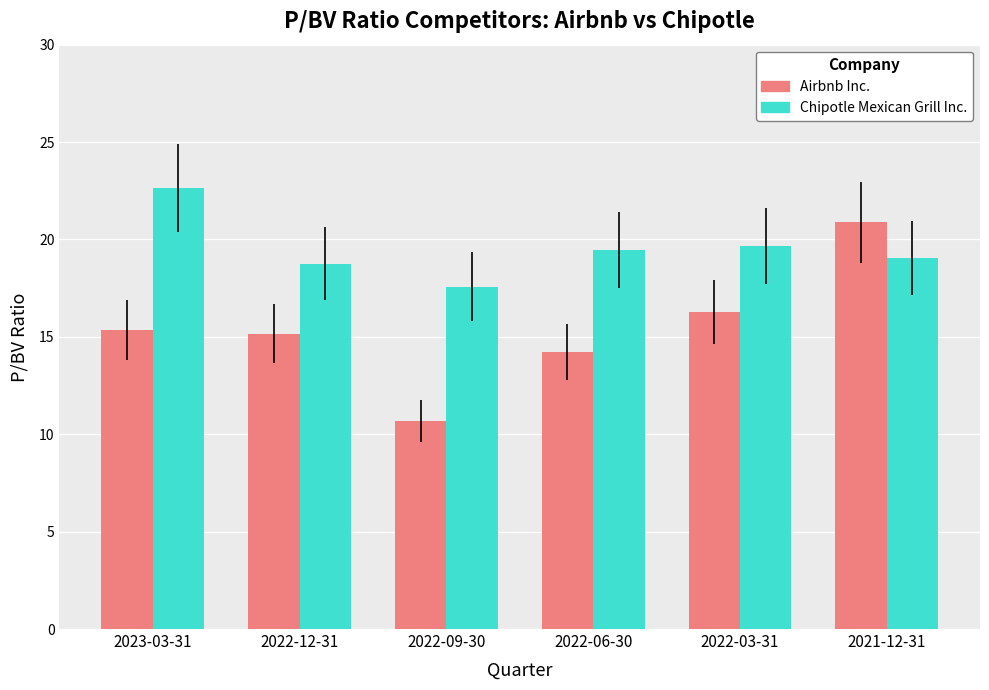

Rank the series at 2022-06-30 from lowest to highest value.

Airbnb Inc., Chipotle Mexican Grill Inc.